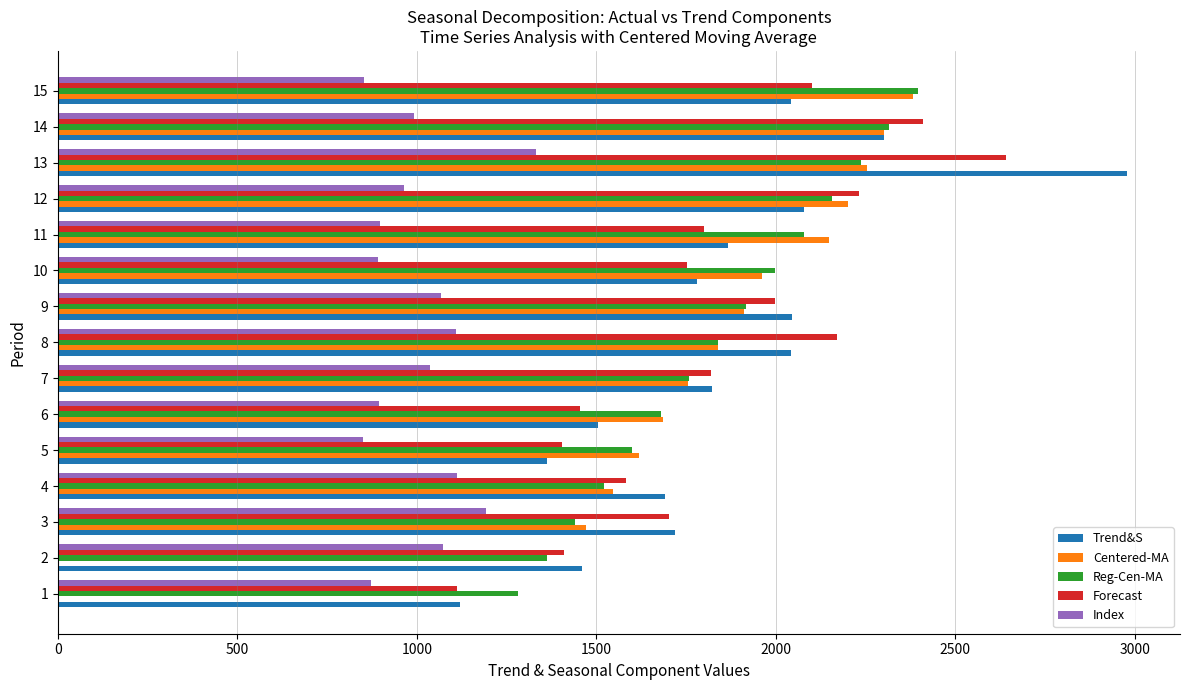

Which series has the widest spread of values?

Centered-MA